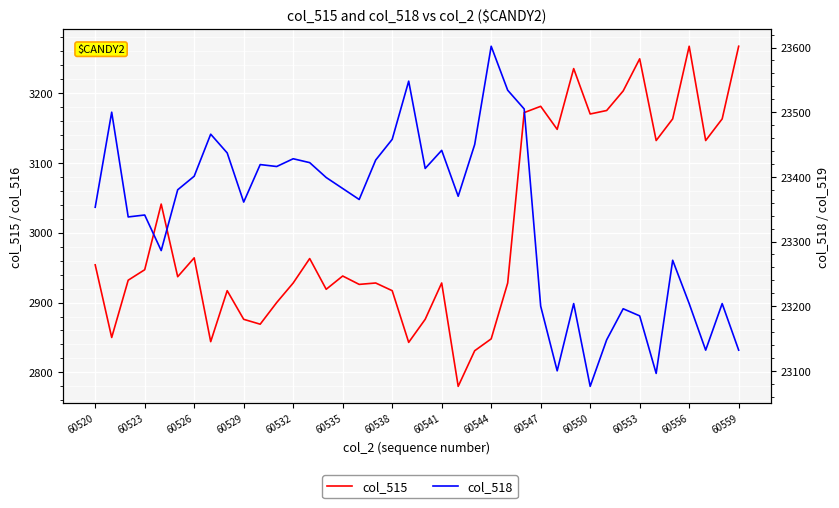

List the series in order of their peak value, highest first.

col_518, col_515